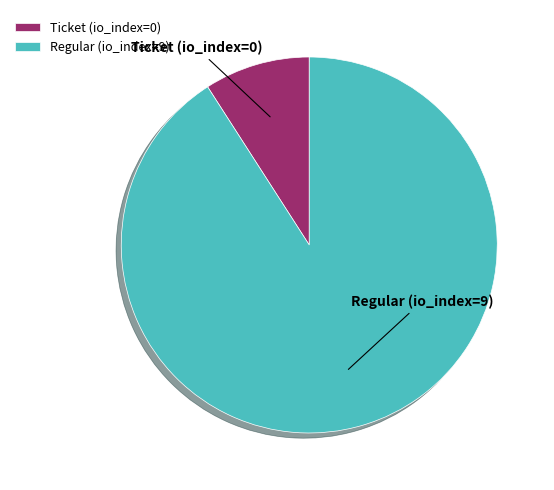

Do Ticket (io_index=0) and Regular (io_index=9) together represent more than half of the pie?

Yes